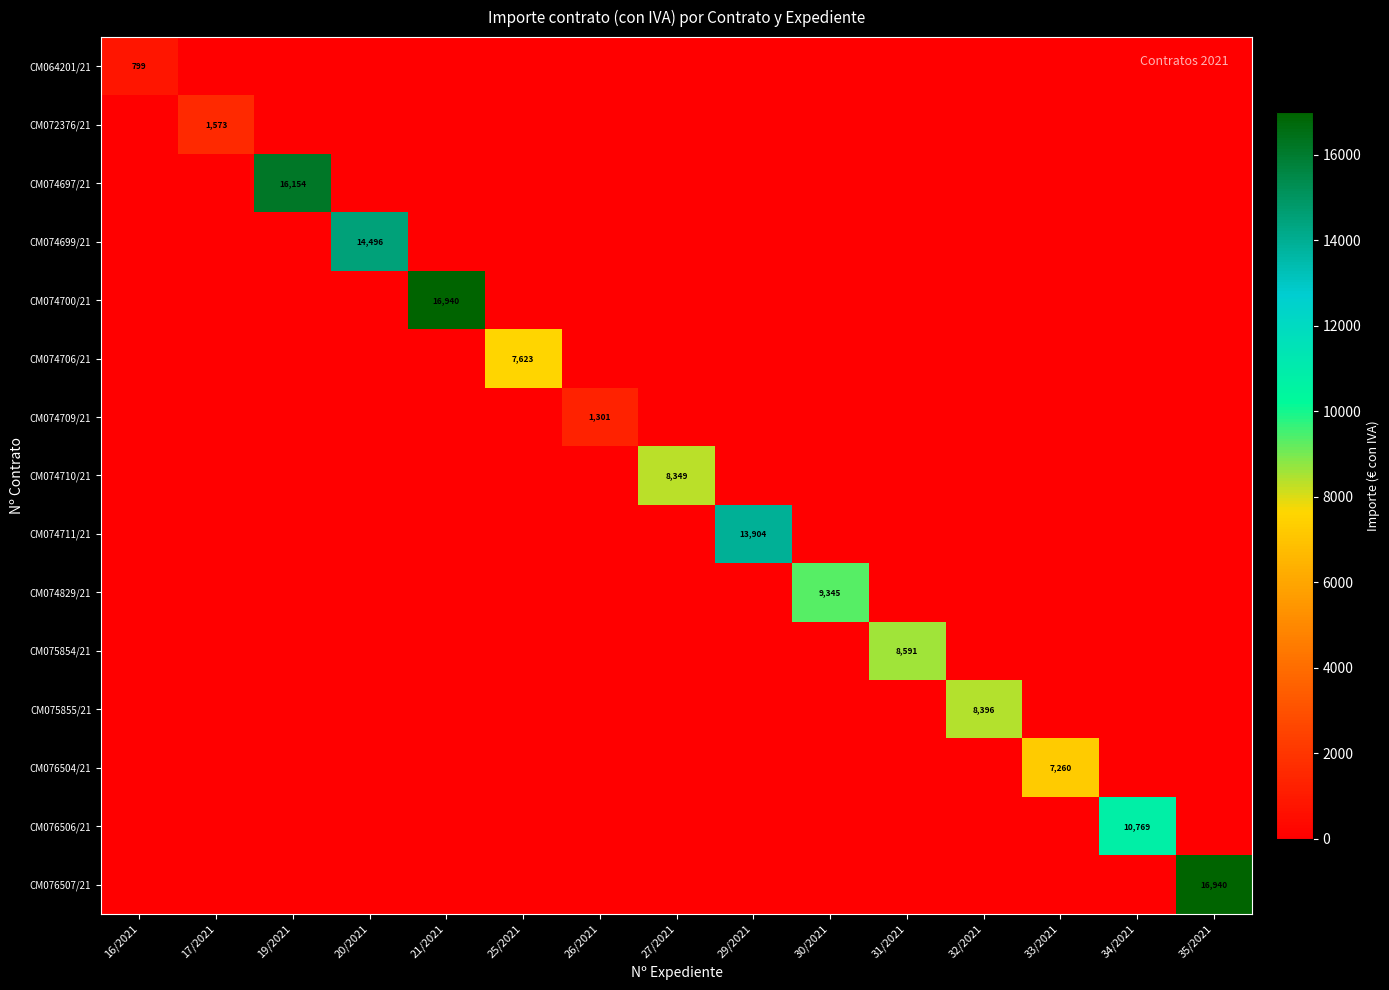

Rank the series at 19/2021 from highest to lowest value.

CM074697/21, CM064201/21, CM072376/21, CM074699/21, CM074700/21, CM074706/21, CM074709/21, CM074710/21, CM074711/21, CM074829/21, CM075854/21, CM075855/21, CM076504/21, CM076506/21, CM076507/21